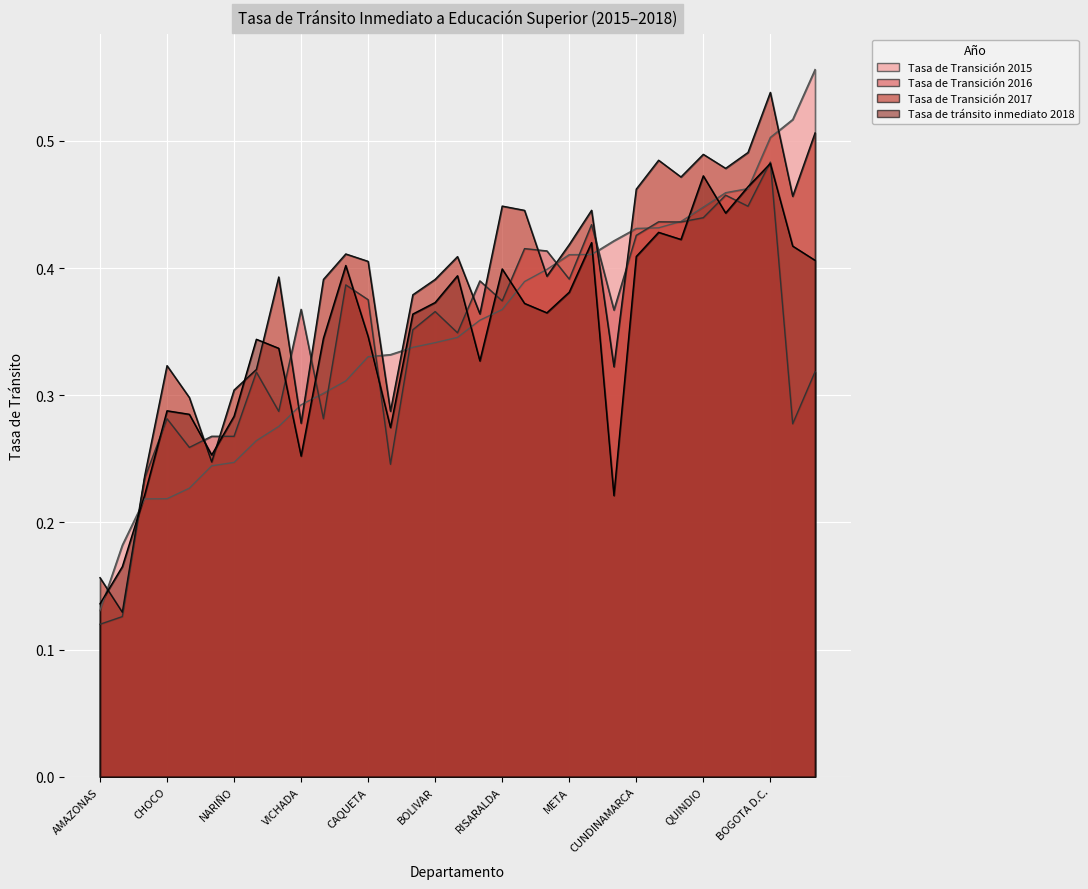

True or false: Tasa de tránsito inmediato 2018 and Tasa de Transición 2015 intersect in this chart.

True